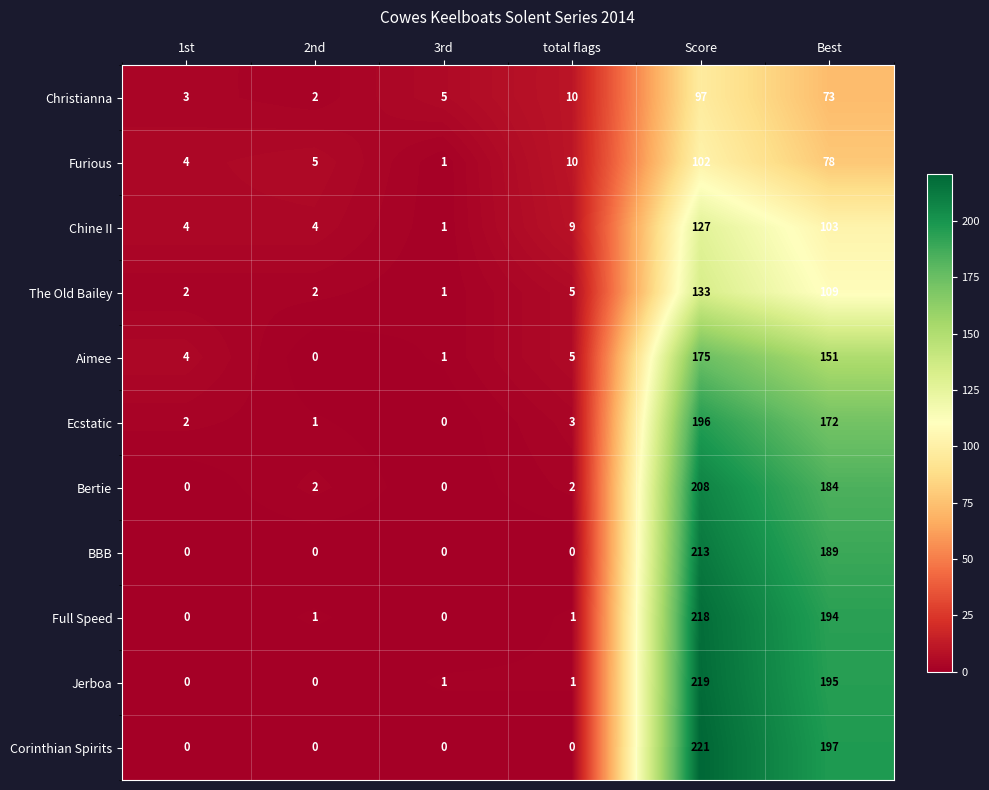

What is the spread (max minus min) of values at 3rd?

5